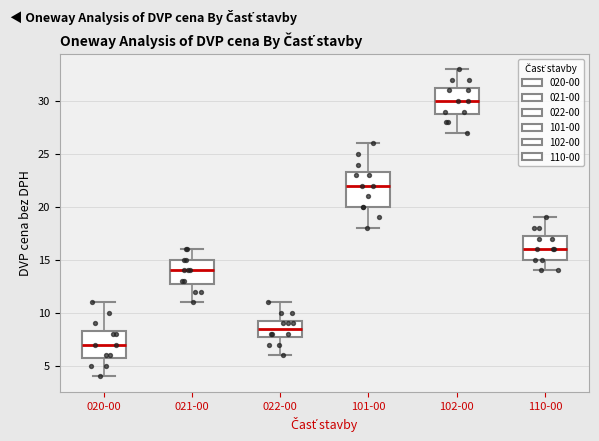

Where does the lower whisker of the box for 020-00 end on the y-axis? The values are not printed on the chart, so give them approximately, as read against the axis.

4.0